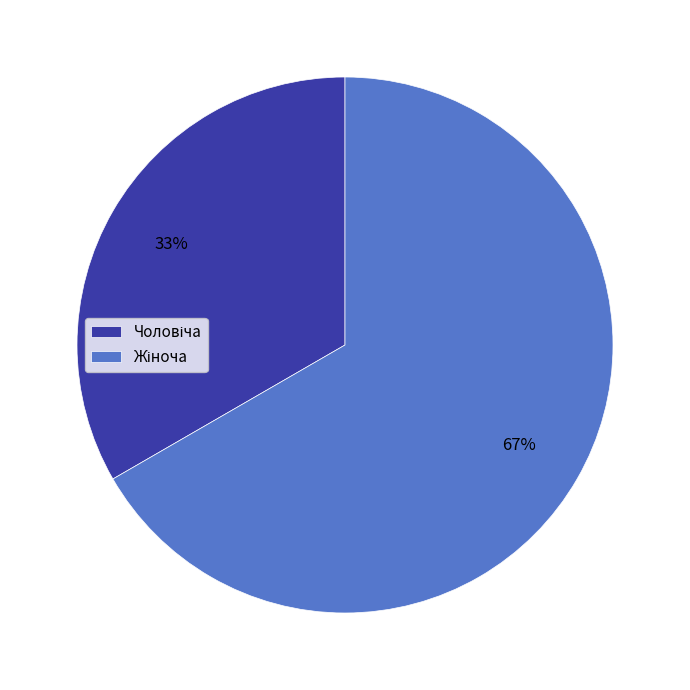

Does any single category account for the majority?

Yes